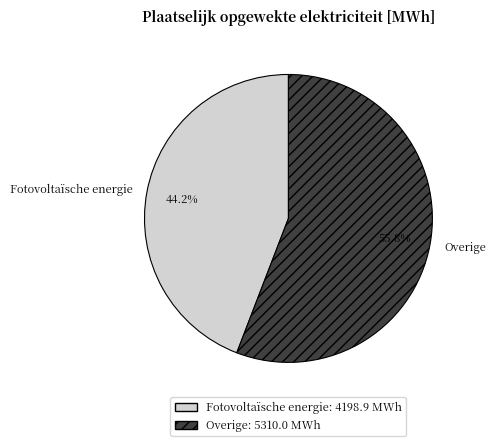

To the nearest percent, what is the average slice percentage?

50%